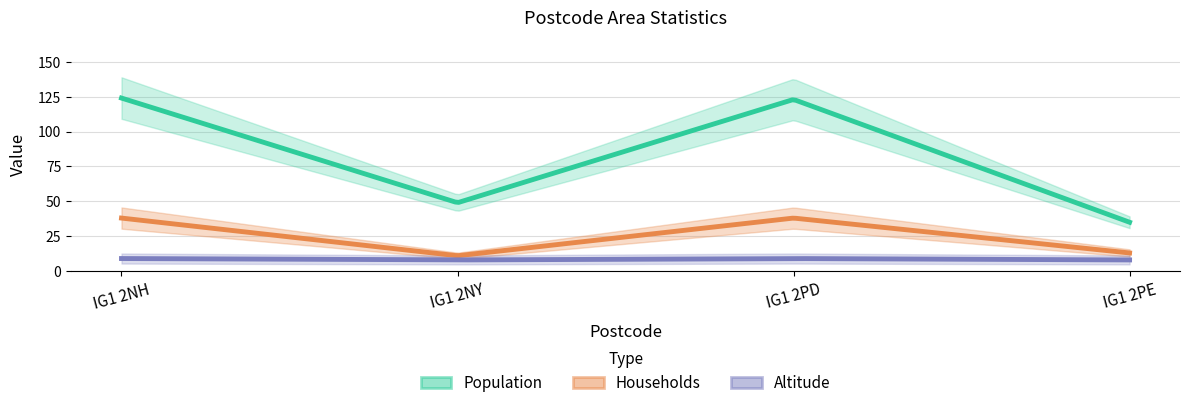

Reading left to right, list all the values displayed in this chart.

Population: IG1 2NH=124	IG1 2NY=49	IG1 2PD=123	IG1 2PE=35
Households: IG1 2NH=38	IG1 2NY=11	IG1 2PD=38	IG1 2PE=13
Altitude: IG1 2NH=9	IG1 2NY=8	IG1 2PD=9	IG1 2PE=8